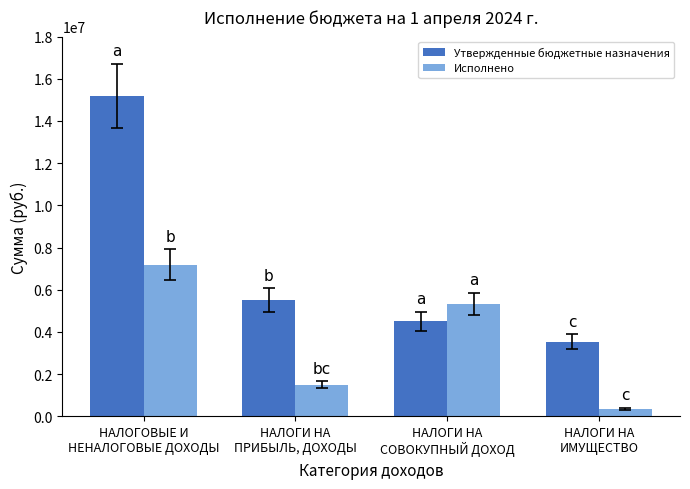

List the labels in order of Утвержденные бюджетные назначения value, largest first.

НАЛОГОВЫЕ И
НЕНАЛОГОВЫЕ ДОХОДЫ, НАЛОГИ НА
ПРИБЫЛЬ, ДОХОДЫ, НАЛОГИ НА
СОВОКУПНЫЙ ДОХОД, НАЛОГИ НА
ИМУЩЕСТВО